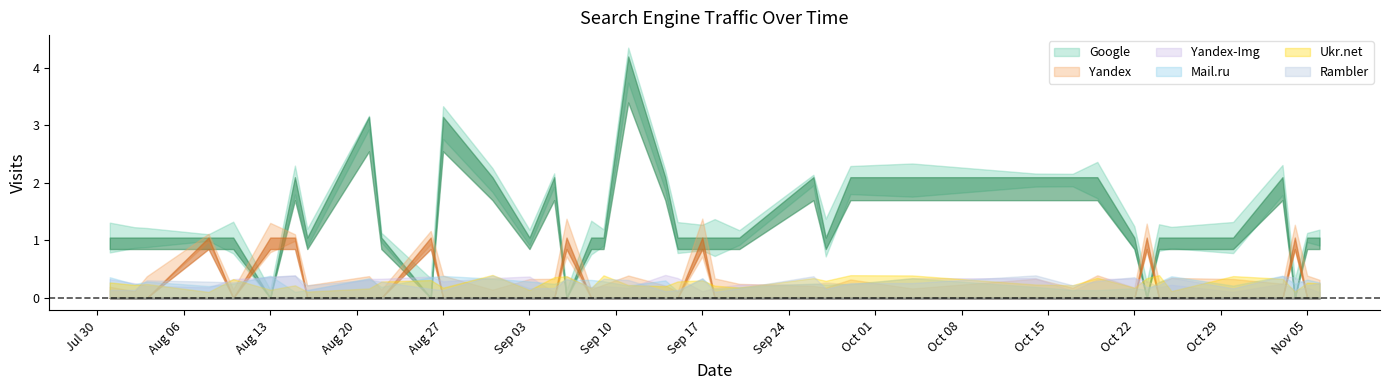

List the series in order of their peak value, highest first.

Google, Yandex, Yandex-Img, Mail.ru, Ukr.net, Rambler